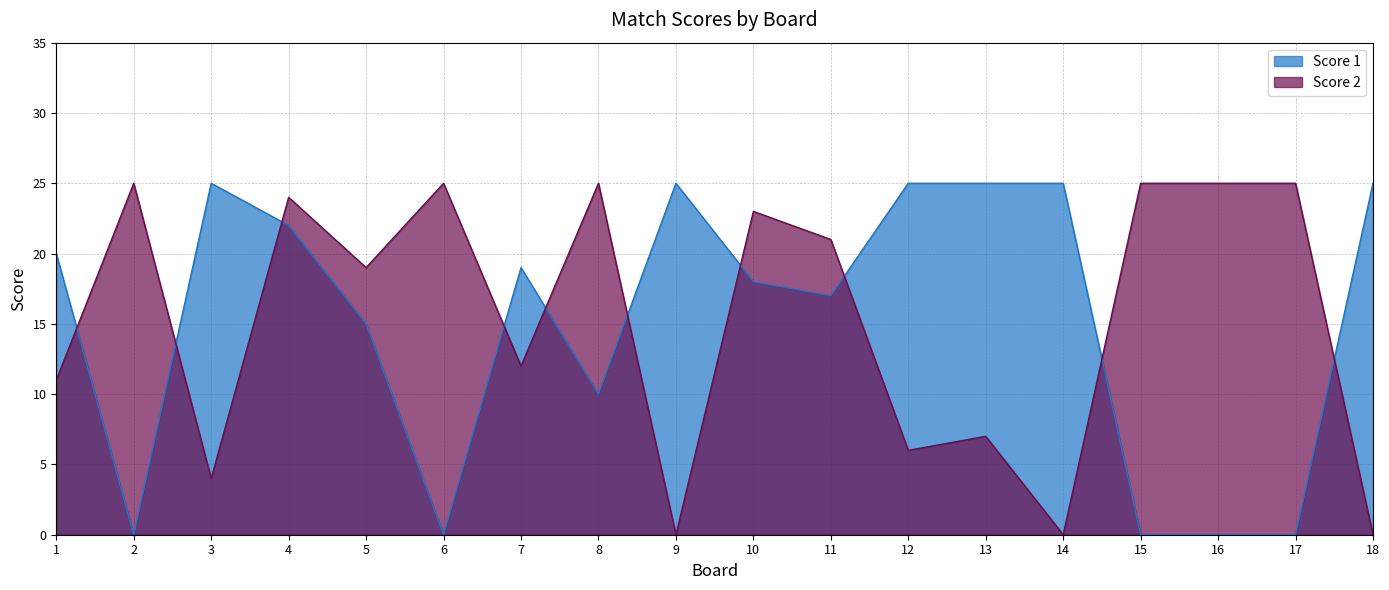

How many interior local peaks does the Score 1 series have?

3